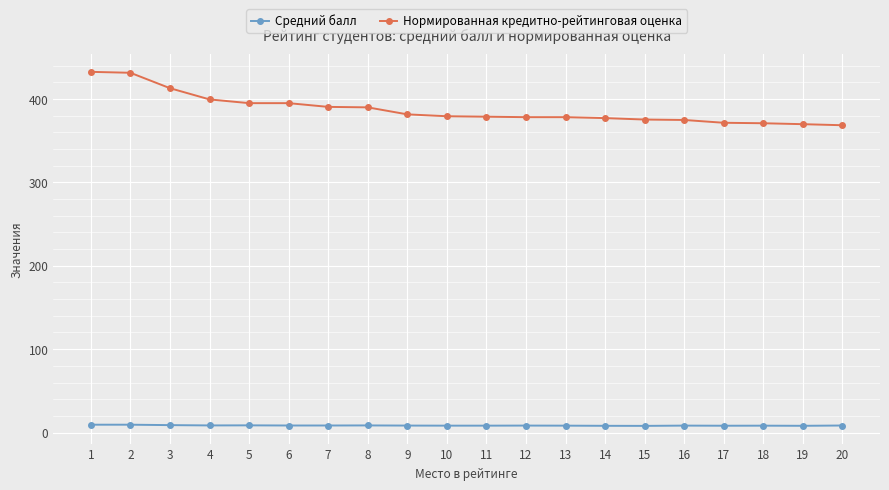

What is the value of the Нормированная кредитно-рейтинговая оценка point at the 14th from the left?

377.0